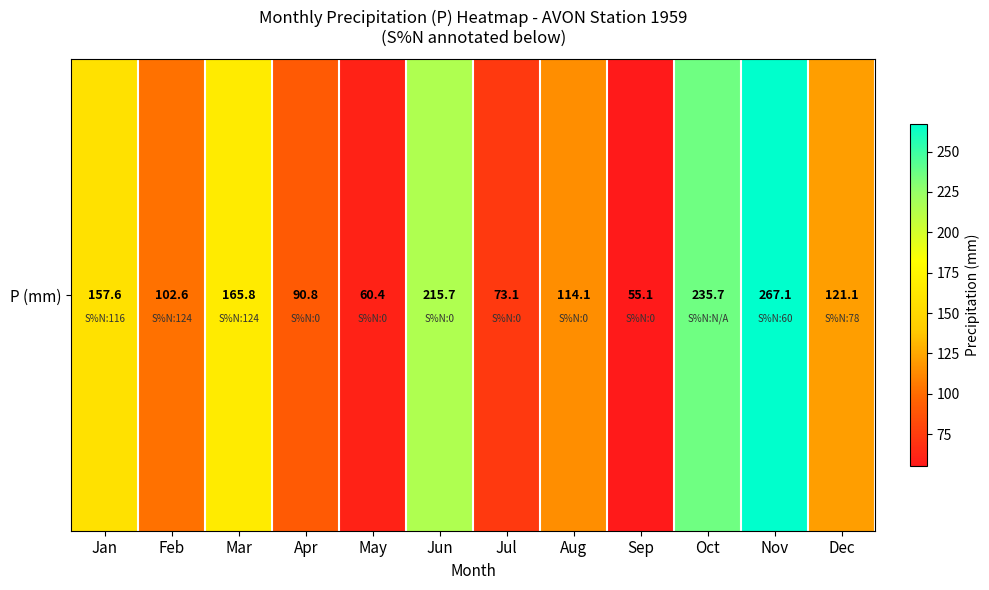

Reading right to left, extract all data points from this chart.

121.1	267.1	235.7	55.1	114.1	73.1	215.7	60.4	90.8	165.8	102.6	157.6